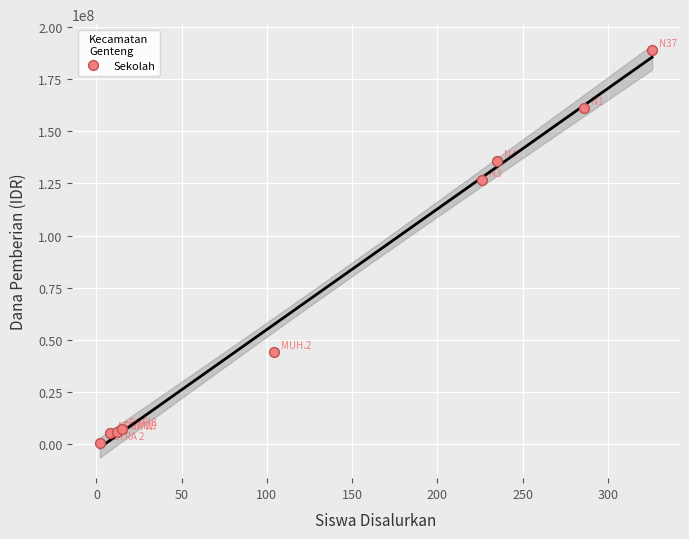

What Y value in the scatter plot is closest to 94875000?

126750000